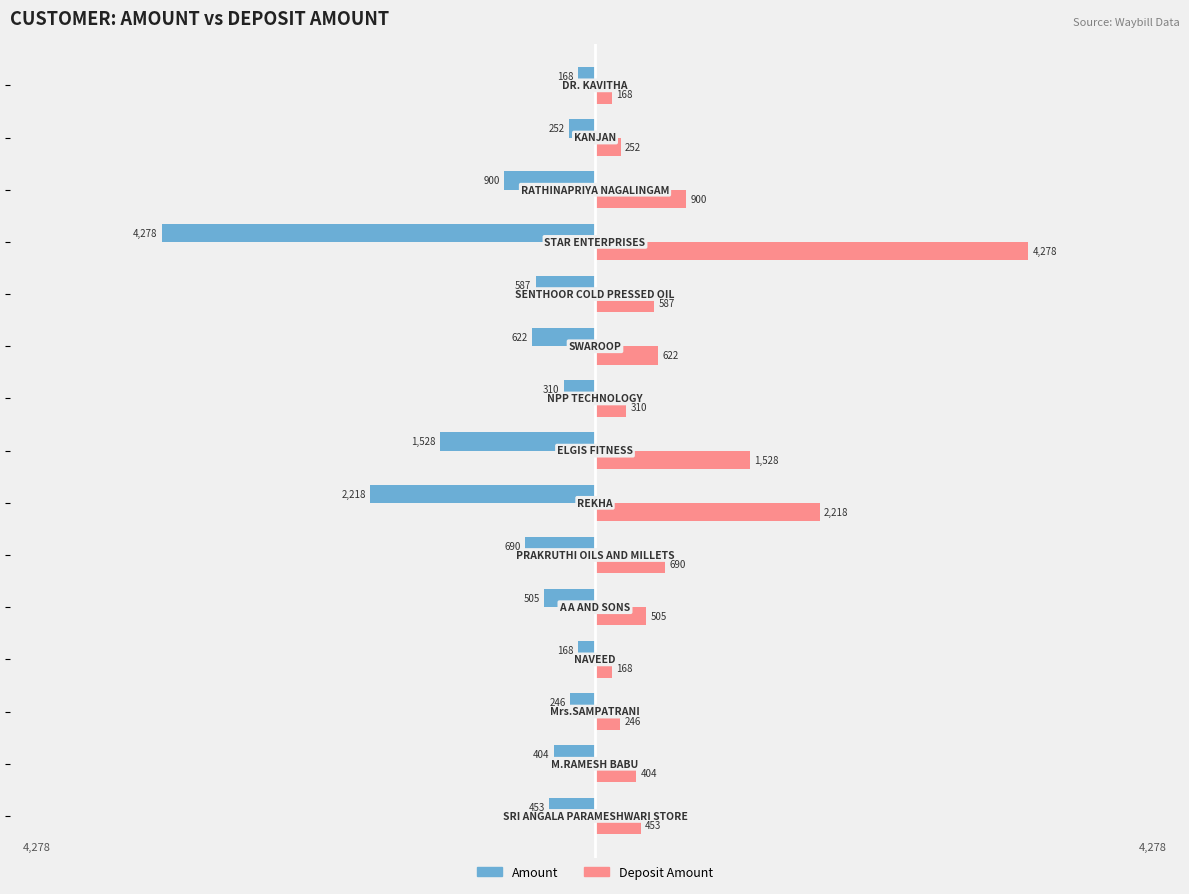

Rank the series by their average value, from highest to lowest.

Deposit Amount, Amount